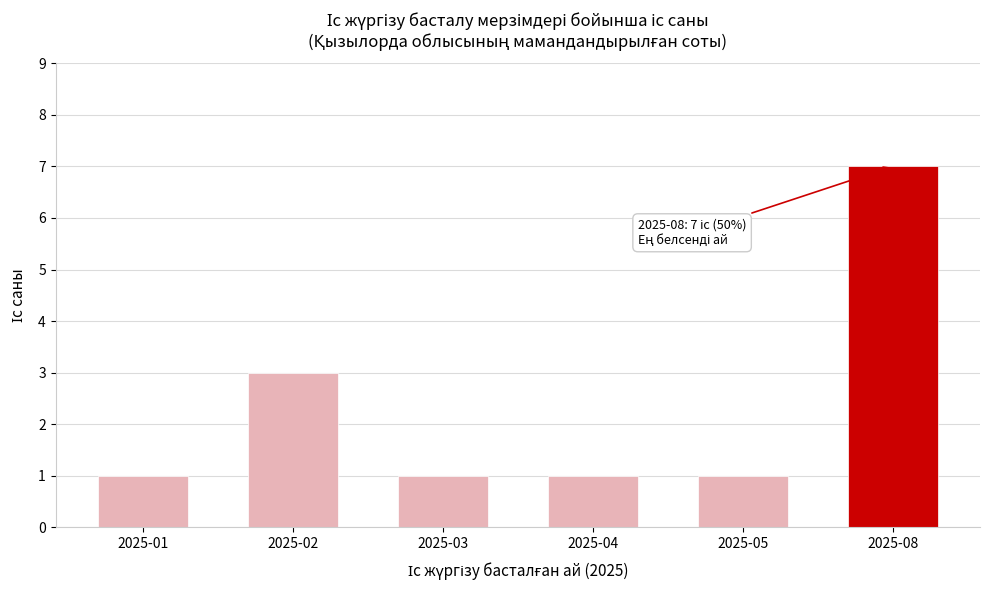

Reading left to right, what are all the values shown in this chart?

2025-01=1	2025-02=3	2025-03=1	2025-04=1	2025-05=1	2025-08=7